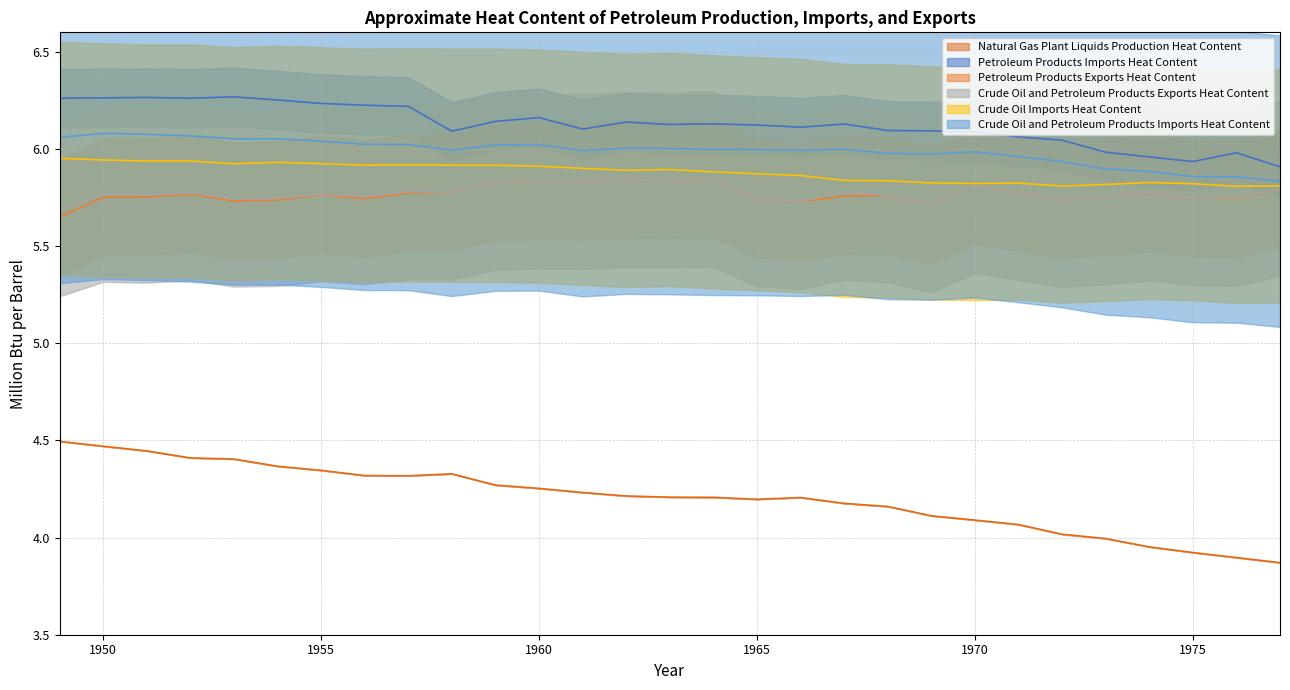

Where is Natural Gas Plant Liquids Production Heat Content nearest to the value 4?

1973